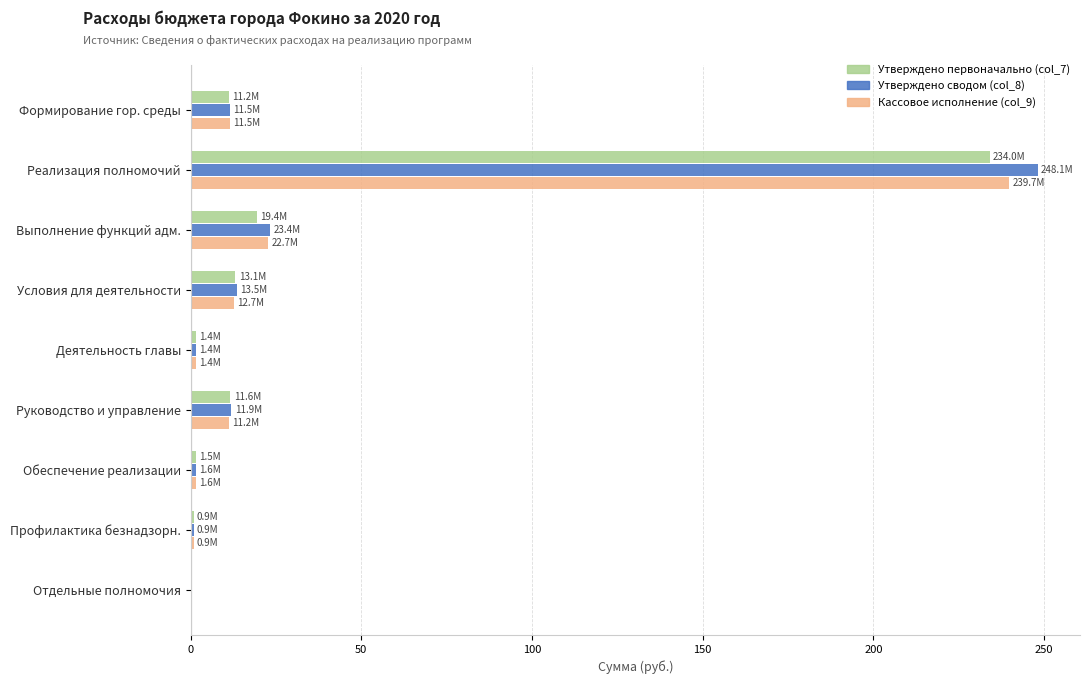

At which label does Утверждено сводом (col_8) reach its peak?

Реализация полномочий